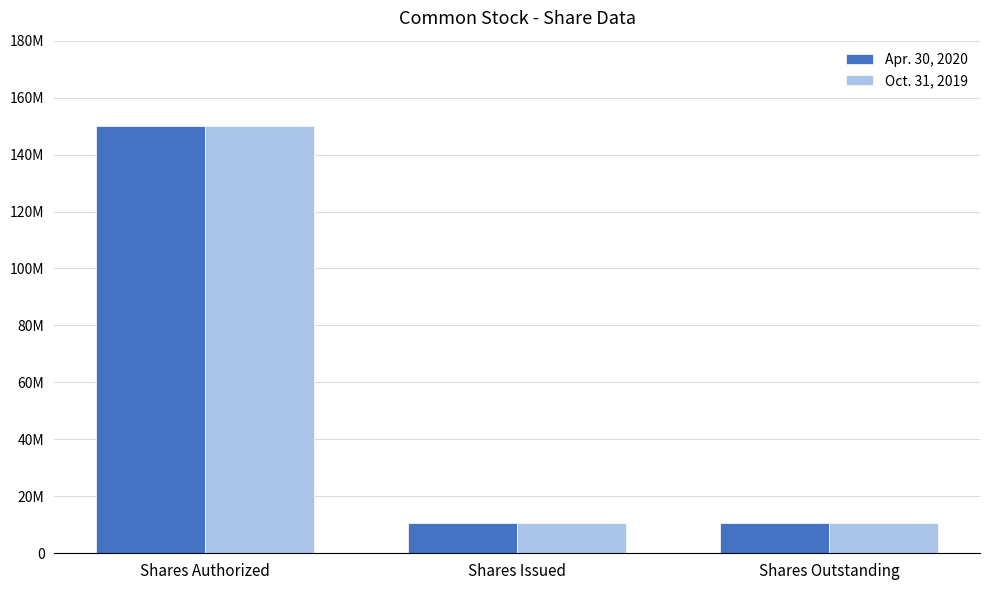

Is the value of Oct. 31, 2019 at Shares Authorized greater than the value of Apr. 30, 2020 at Shares Outstanding?

Yes